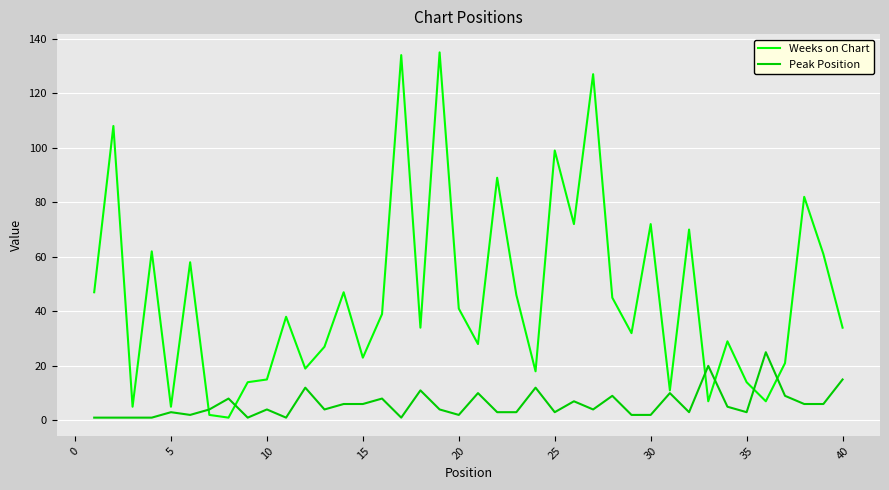

Which series has the widest spread of values?

Weeks on Chart